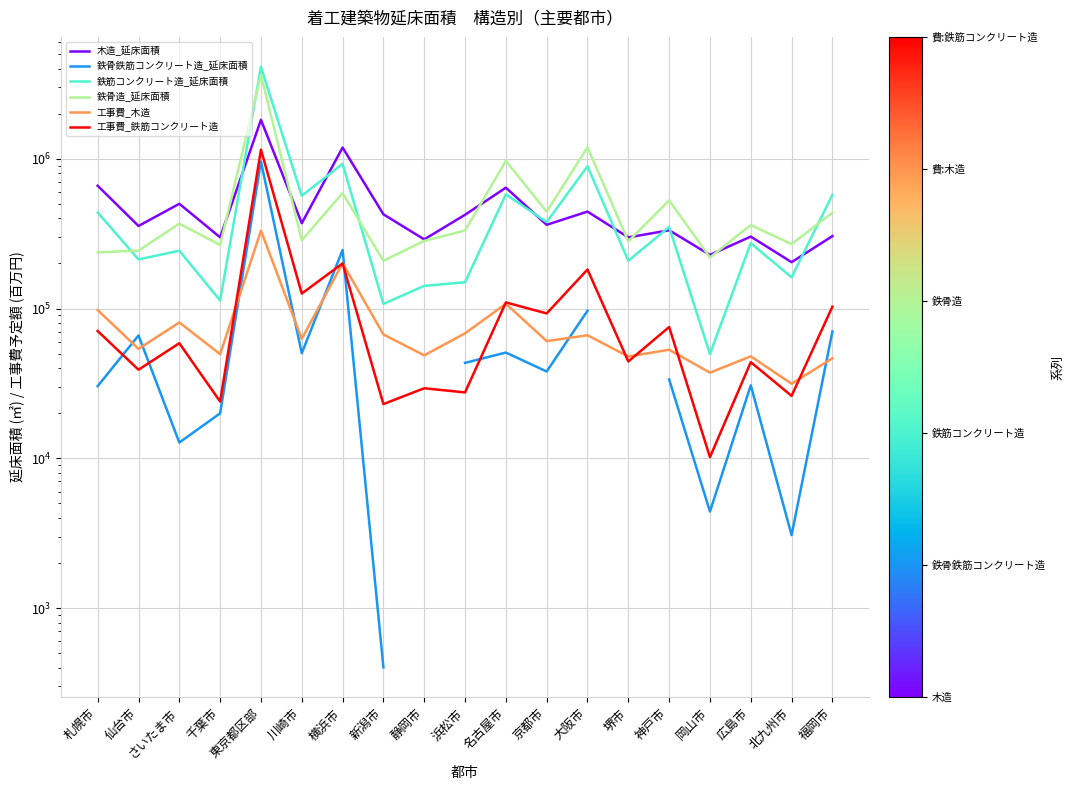

What is the label of the 5th point from the left?

東京都区部